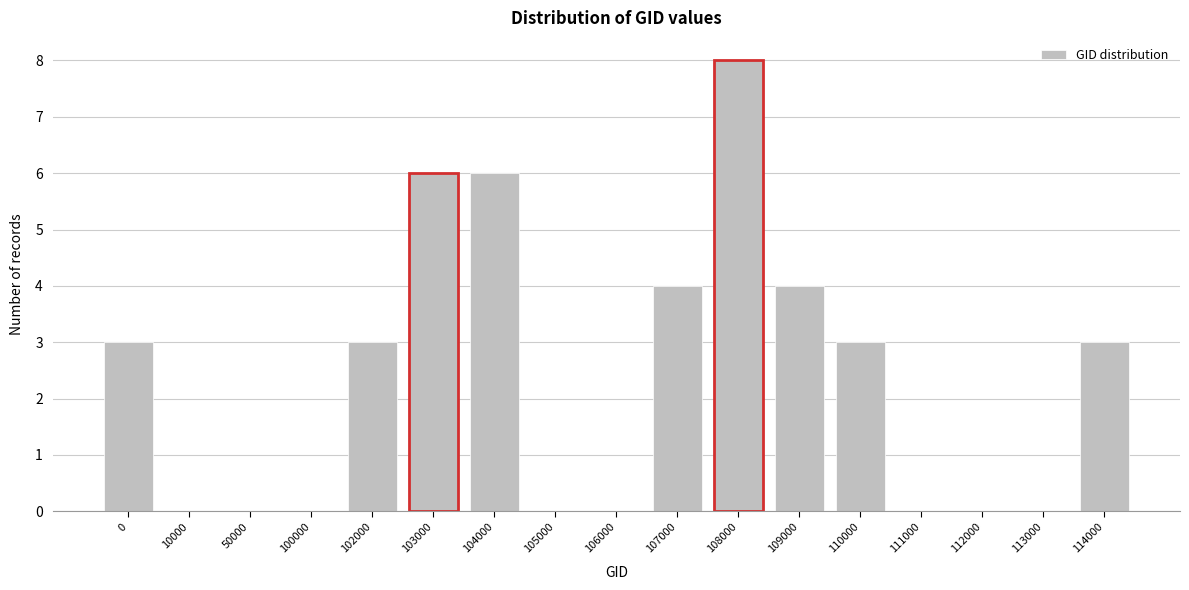

Reading left to right, what are all the values shown in this chart?

0=3	10000=0	50000=0	100000=0	102000=3	103000=6	104000=6	105000=0	106000=0	107000=4	108000=8	109000=4	110000=3	111000=0	112000=0	113000=0	114000=3